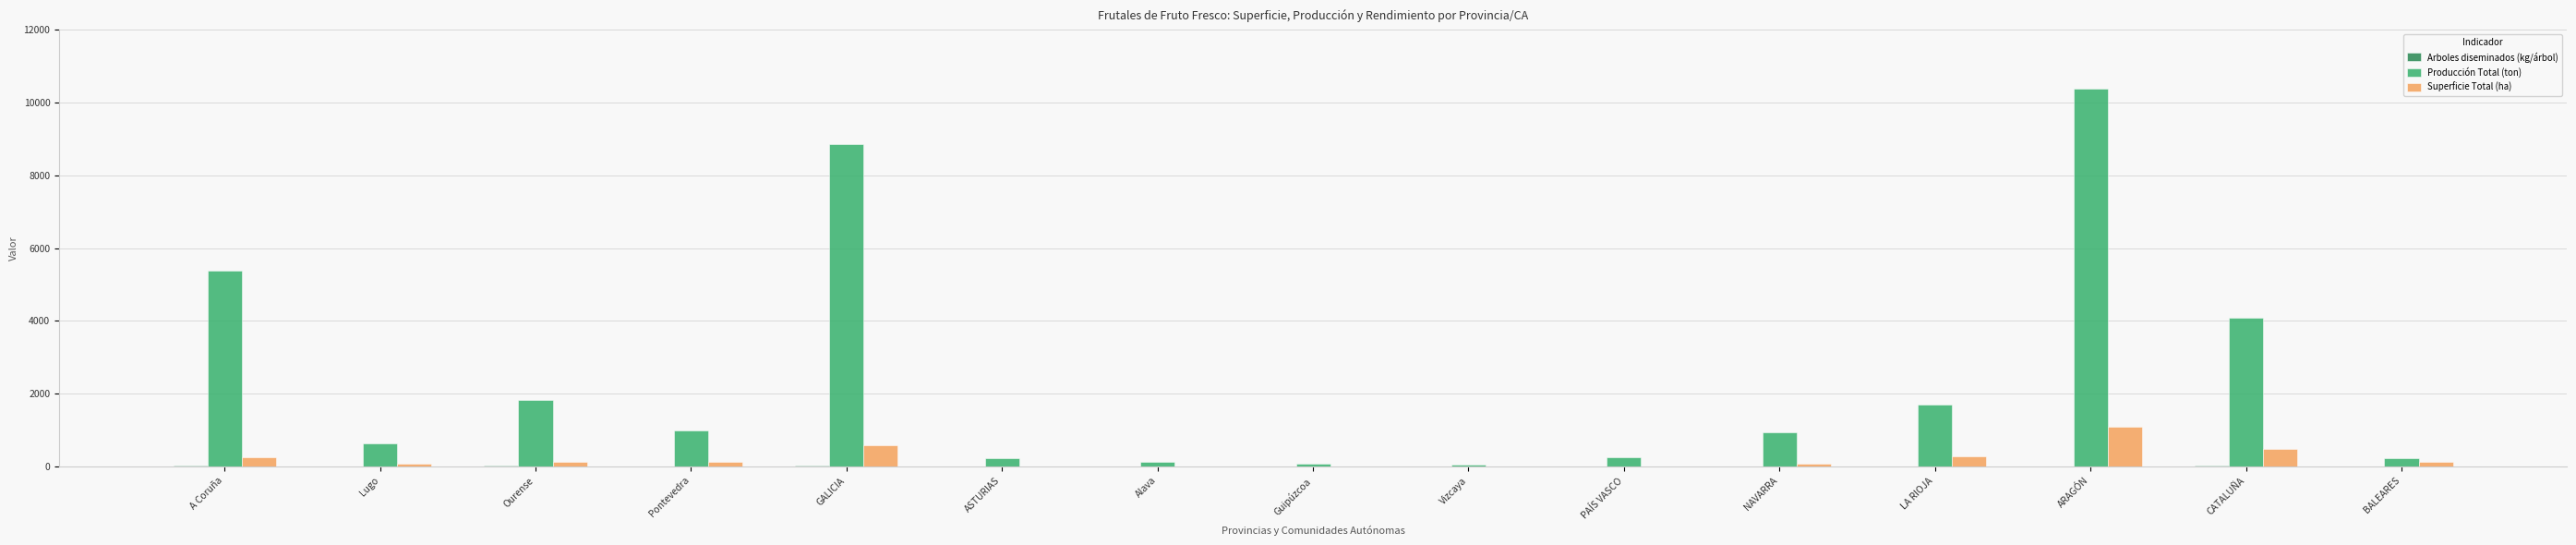

Which series has the largest total across all categories?

Producción Total (ton)